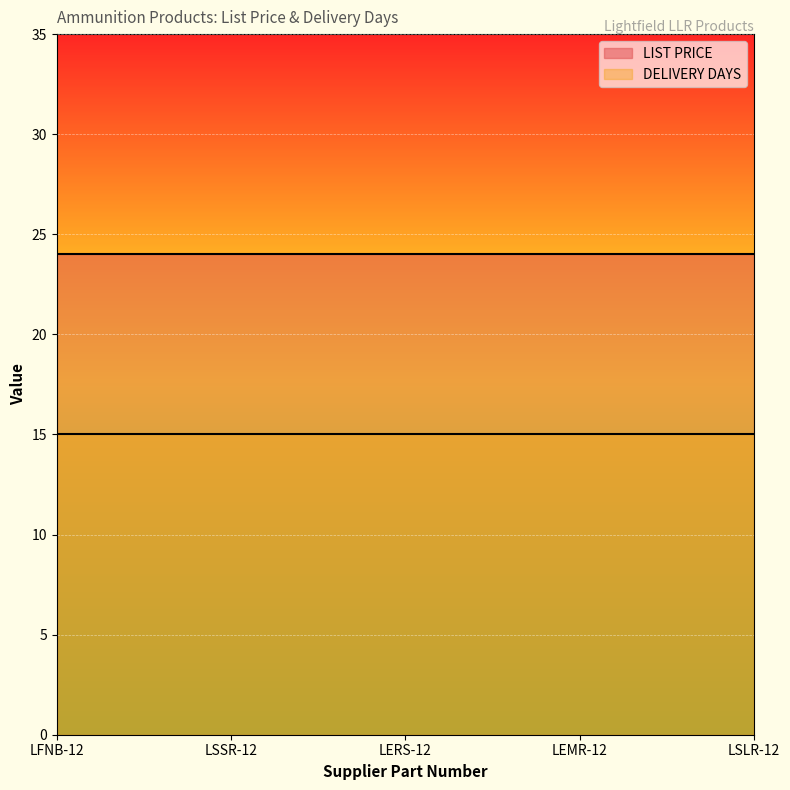

True or false: LIST PRICE and DELIVERY DAYS cross at least once.

False